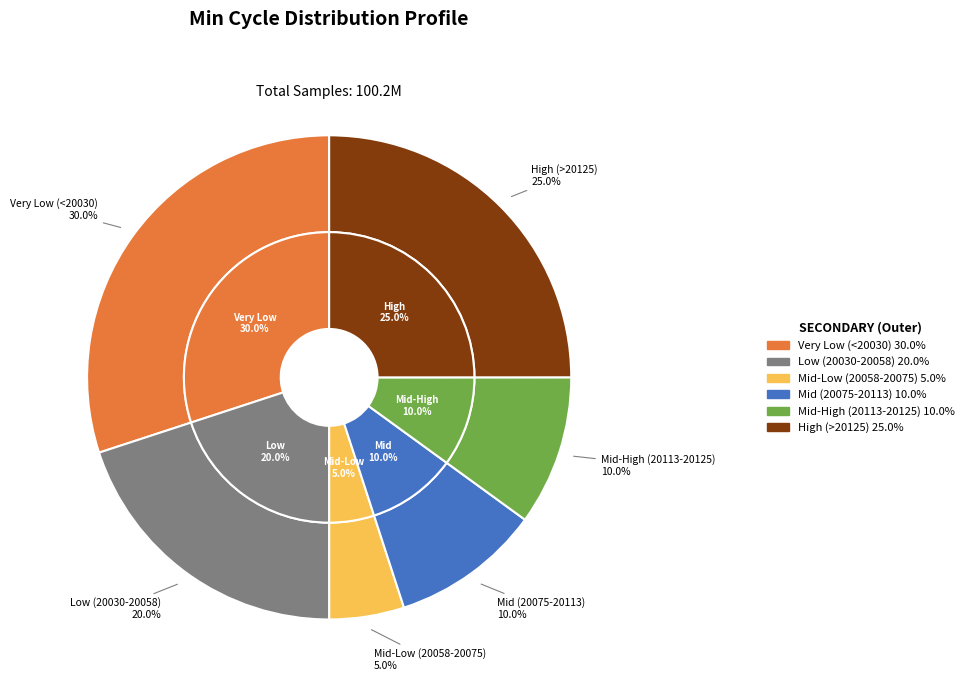

The 20113 slice represents 10% of the pie. True or false?

True